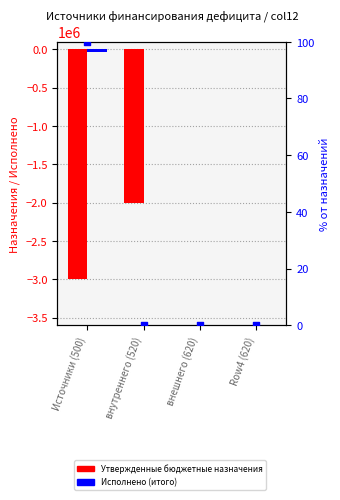

What are all the series names shown in the legend?

Утвержденные бюджетные назначения, Исполнено (итого), % от назначений